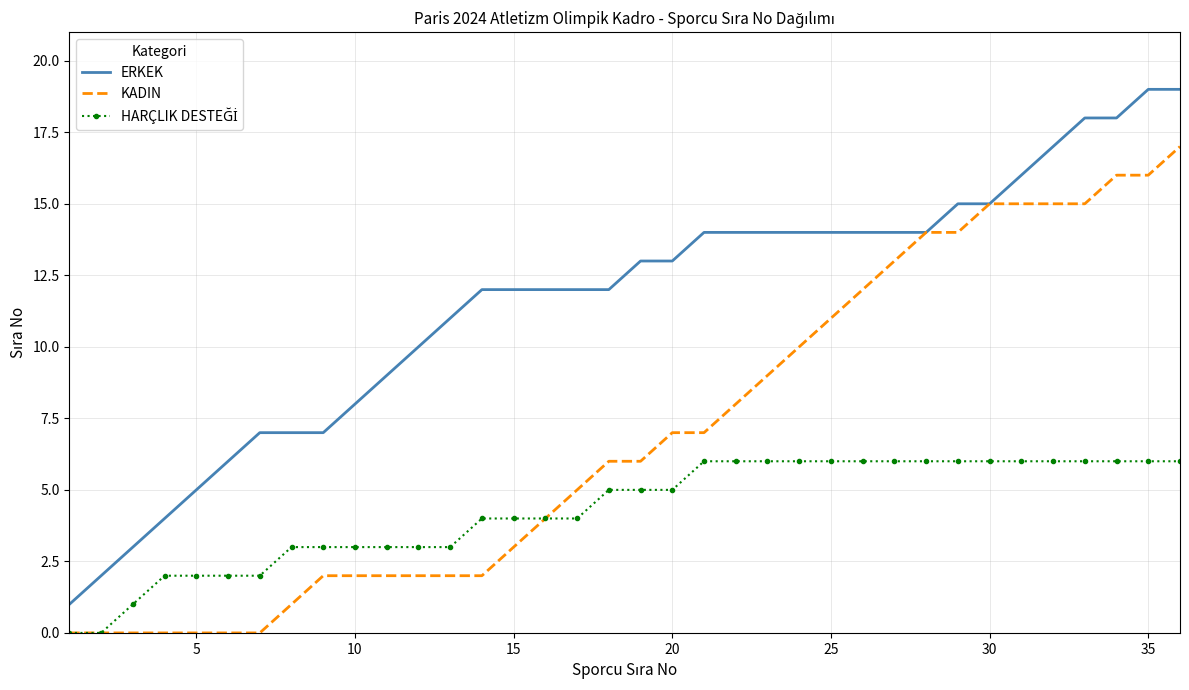

What is the highest value of the ERKEK series?

19